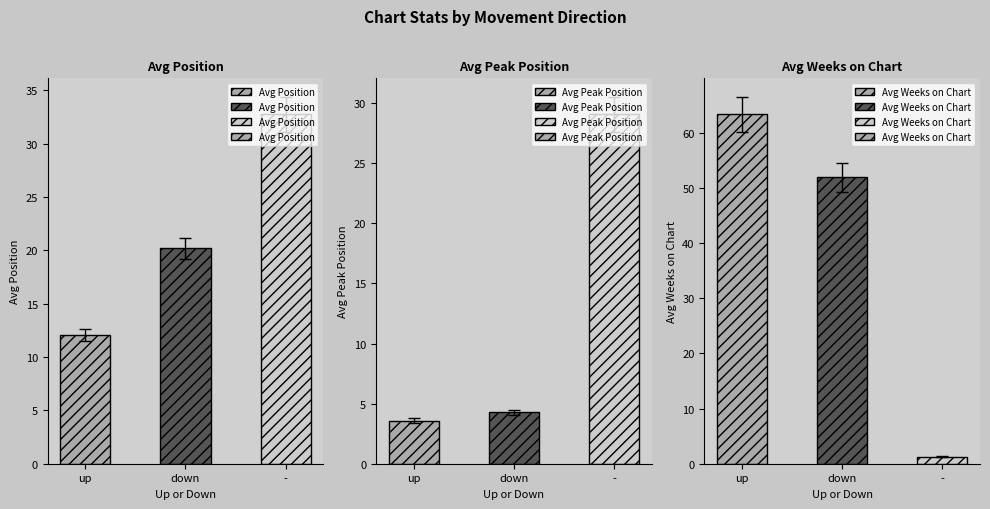

What are all the series names shown in the legend?

Avg Position, Avg Peak Position, Avg Weeks on Chart